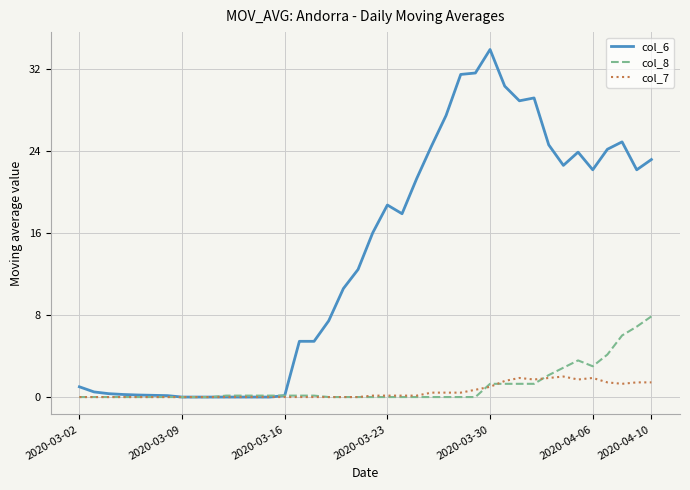

Rank the series by their maximum value, from highest to lowest.

col_6, col_8, col_7